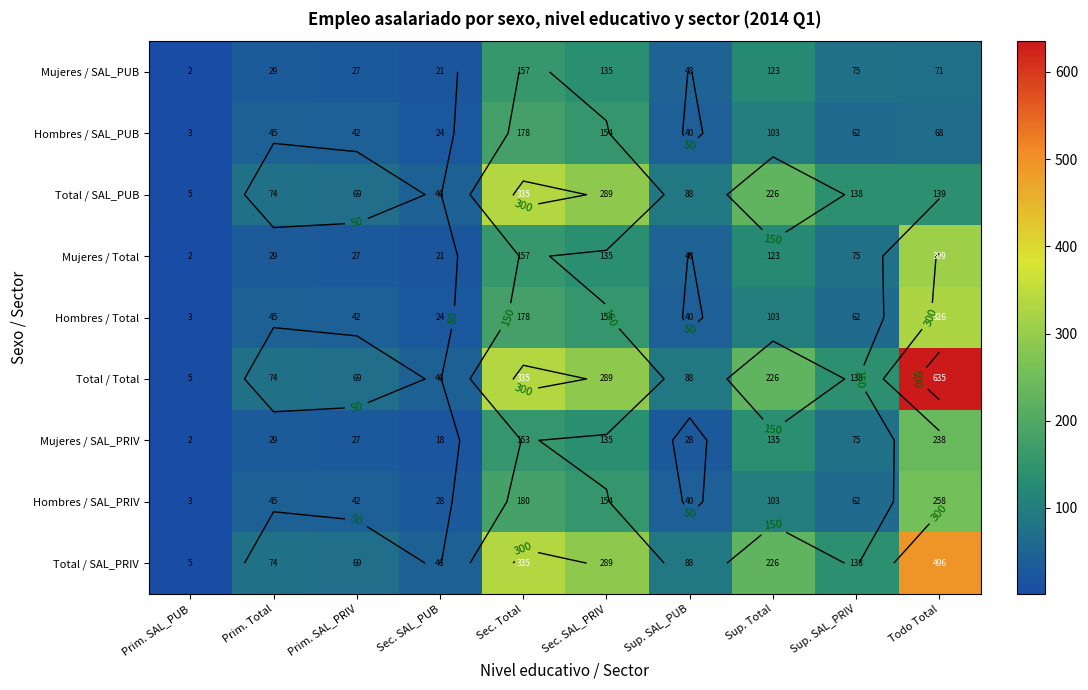

What is the difference between the maximum and minimum values in the Hombres / SAL_PRIV series?

254.4